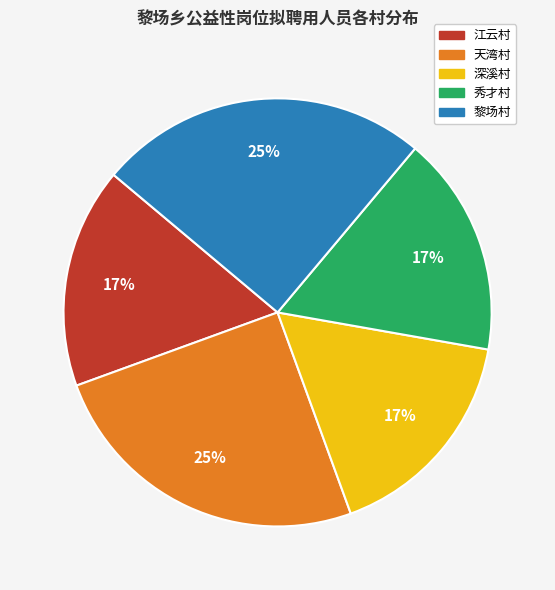

Is the sum of 江云村 and 黎场村 greater than half?

No